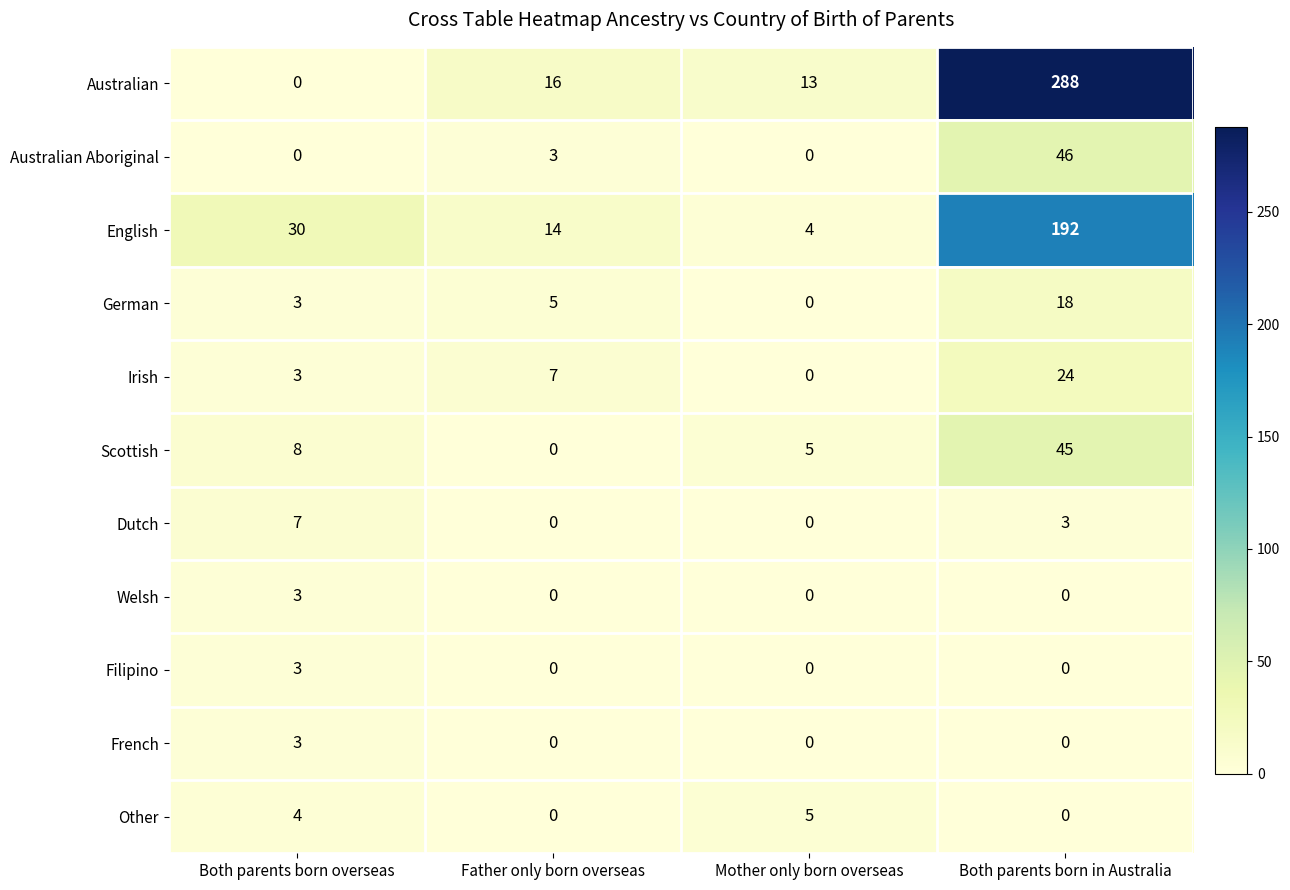

Which series changed the most between Both parents born overseas and Both parents born in Australia?

Australian